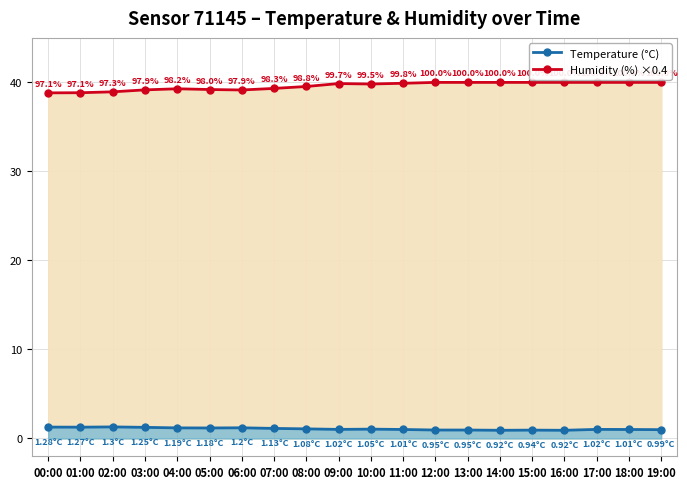

Which series changed the most between 14:00 and 15:00?

Temperature (°C)